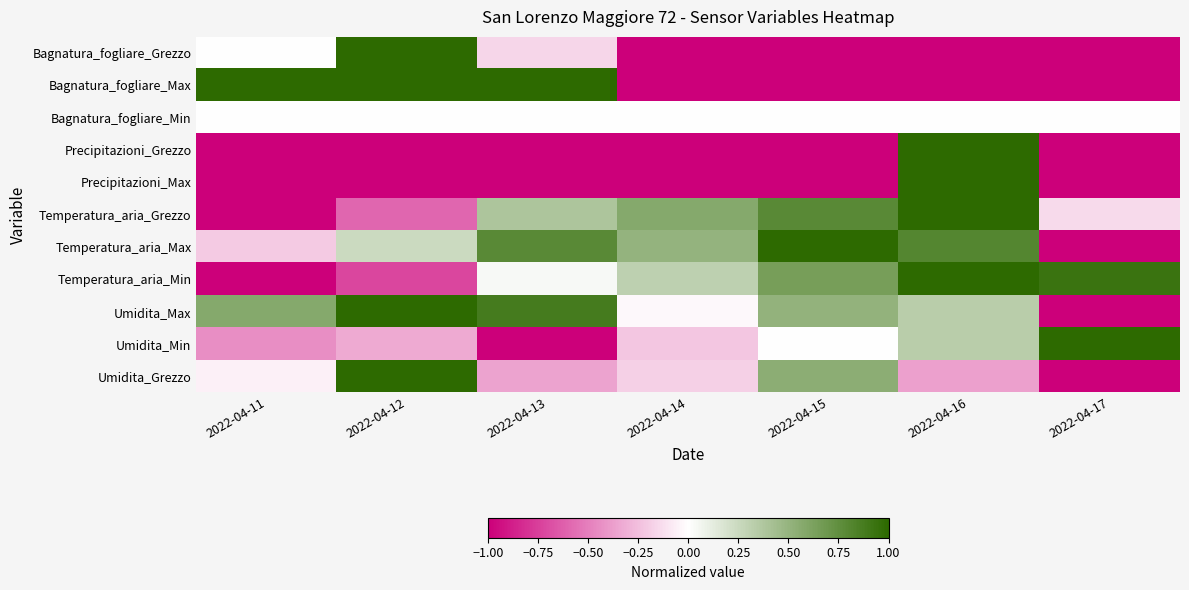

Which has a higher value, 2022-04-16 or 2022-04-12?

2022-04-12